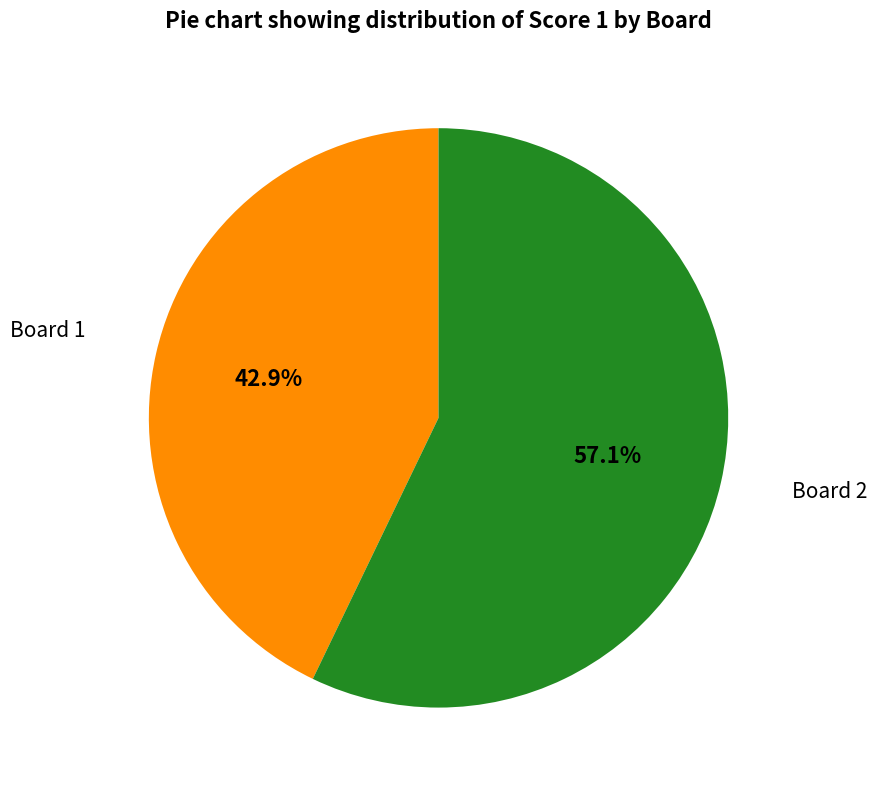

To the nearest percent, what is the average slice percentage?

50%